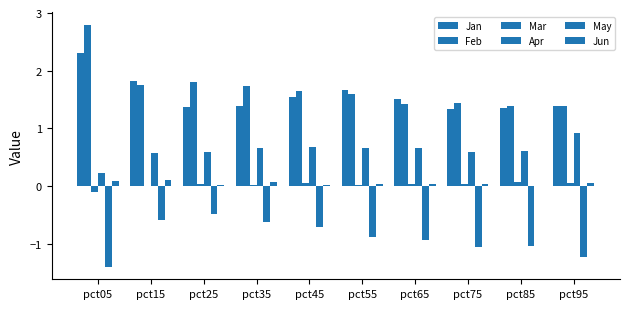

Reading right to left, what are all the values shown in this chart?

Jan: 1.4	1.4	1.3	1.5	1.7	1.5	1.4	1.4	1.8	2.3
Feb: 1.4	1.4	1.4	1.4	1.6	1.6	1.7	1.8	1.8	2.8
Mar: 0.1	0.1	0.0	0.0	0.0	0.1	0.0	0.0	0.0	-0.1
Apr: 0.9	0.6	0.6	0.7	0.7	0.7	0.7	0.6	0.6	0.2
May: -1.2	-1.0	-1.1	-0.9	-0.9	-0.7	-0.6	-0.5	-0.6	-1.4
Jun: 0.1	0.0	0.0	0.0	0.0	0.0	0.1	0.0	0.1	0.1